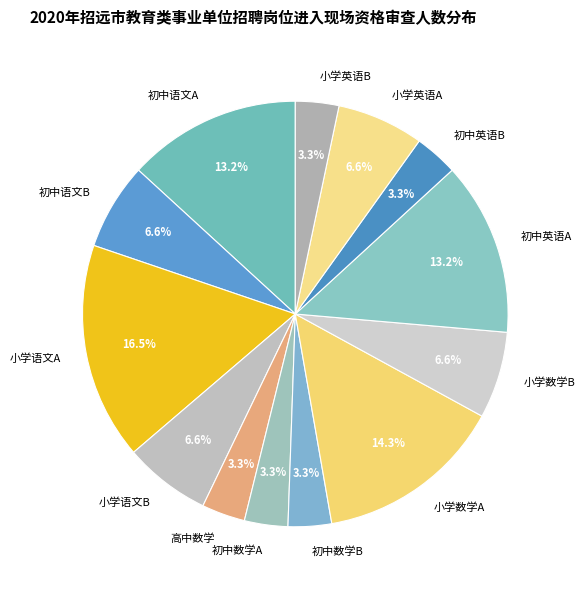

To the nearest percent, what is the difference between the largest and smallest slice percentages?

13%